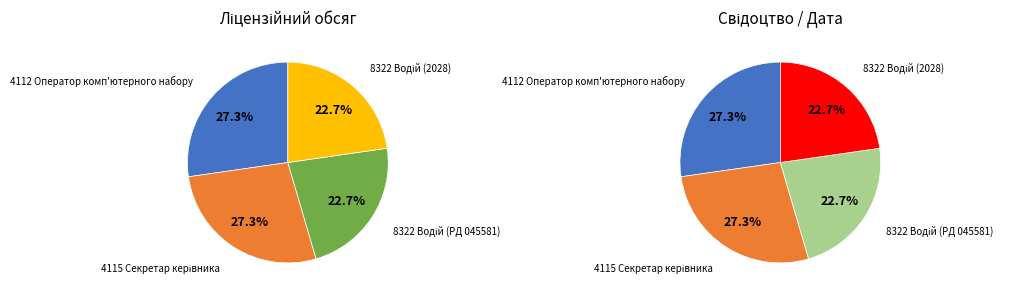

Approximately how many times larger is the value at 8322 Водій (2028) compared to 4112 Оператор комп'ютерного набору?

0.8